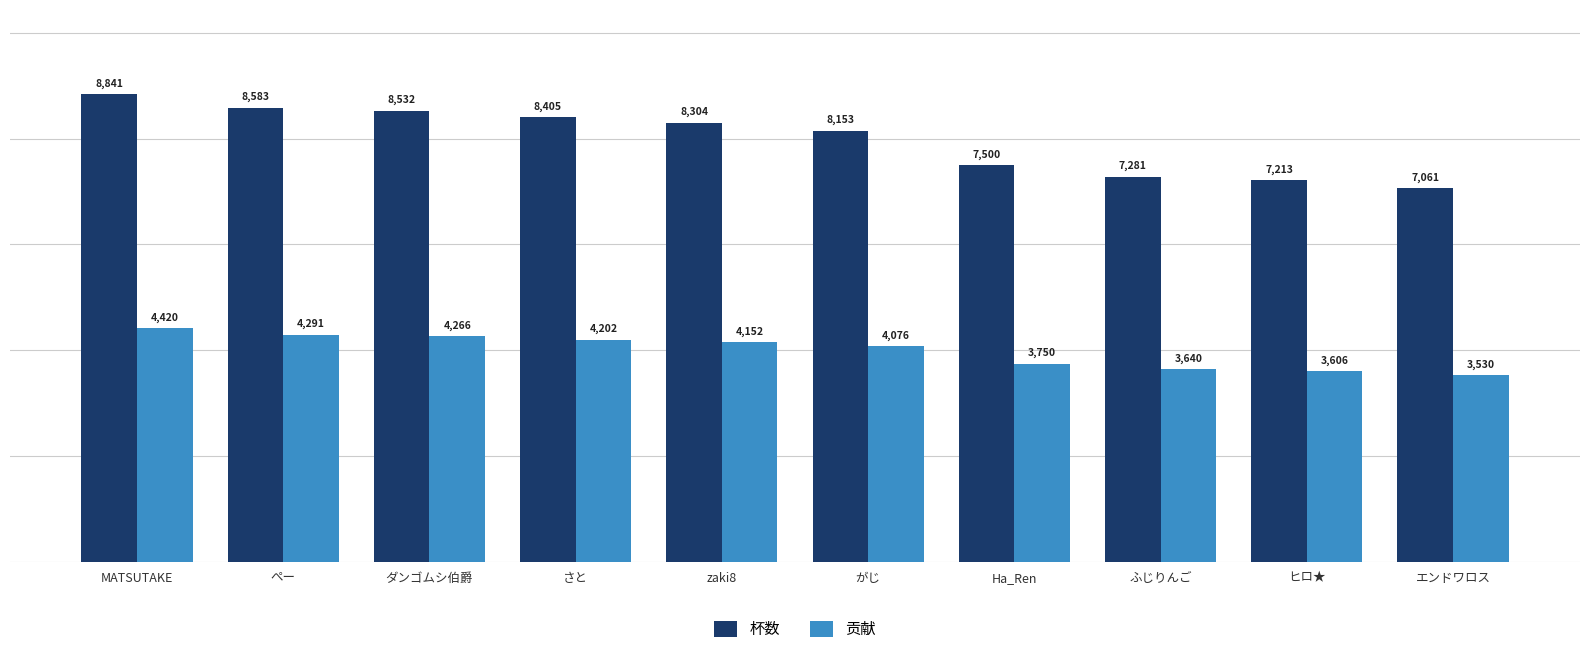

Which label corresponds to the largest value in the chart?

MATSUTAKE